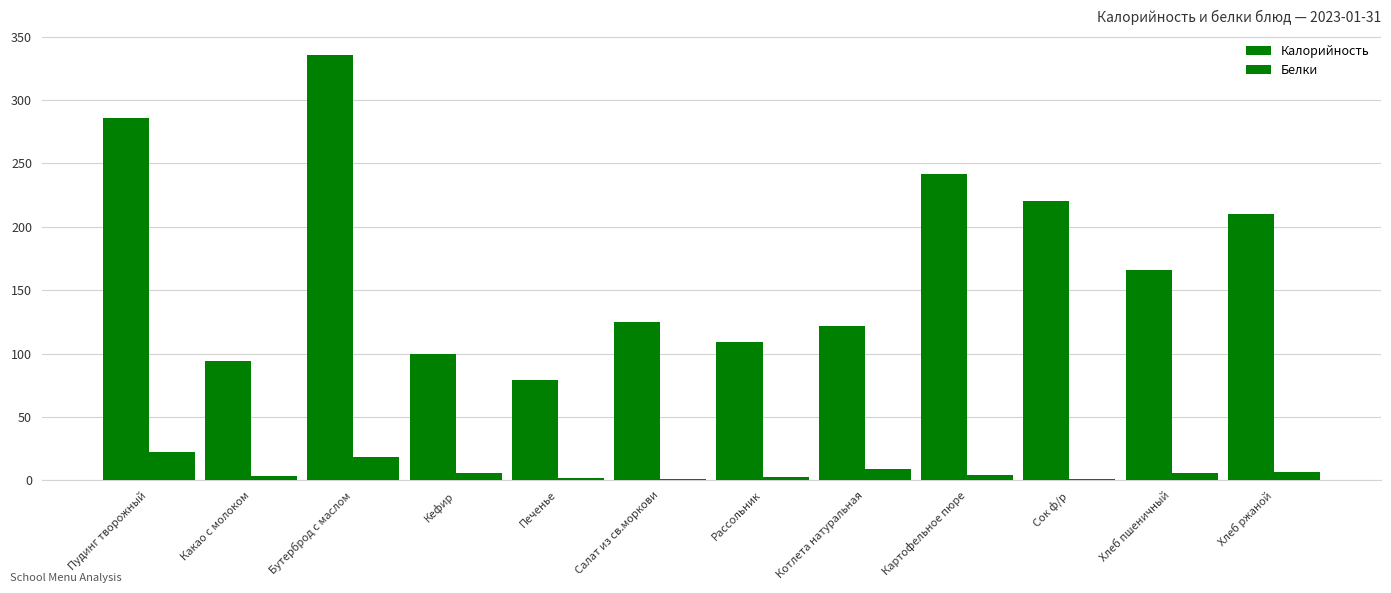

Between Хлеб пшеничный and Салат из св.моркови, which is larger?

Хлеб пшеничный